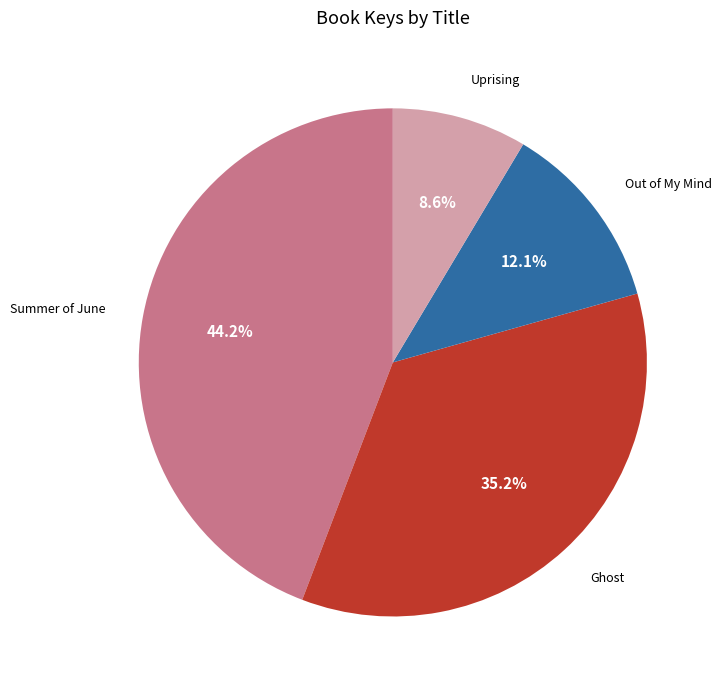

Is there any slice that represents more than half of the pie?

No